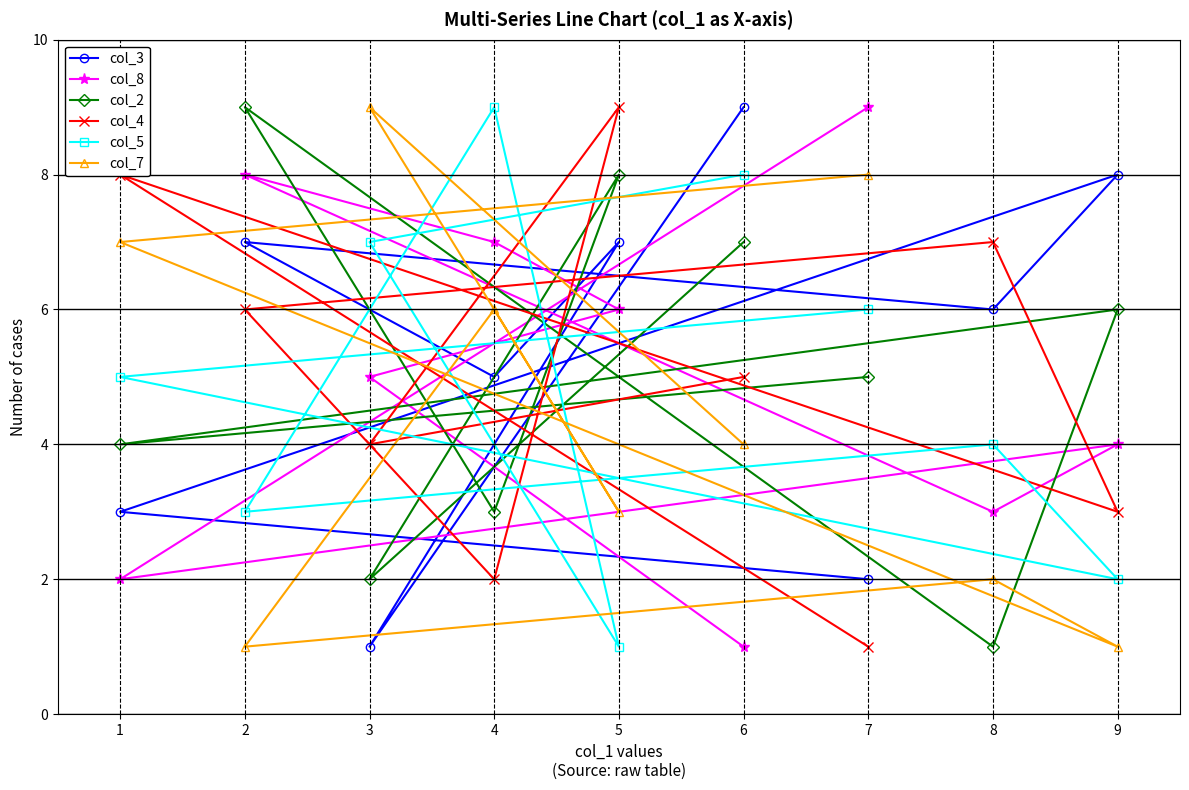

True or false: col_3 has a value of 1 at 8.

False